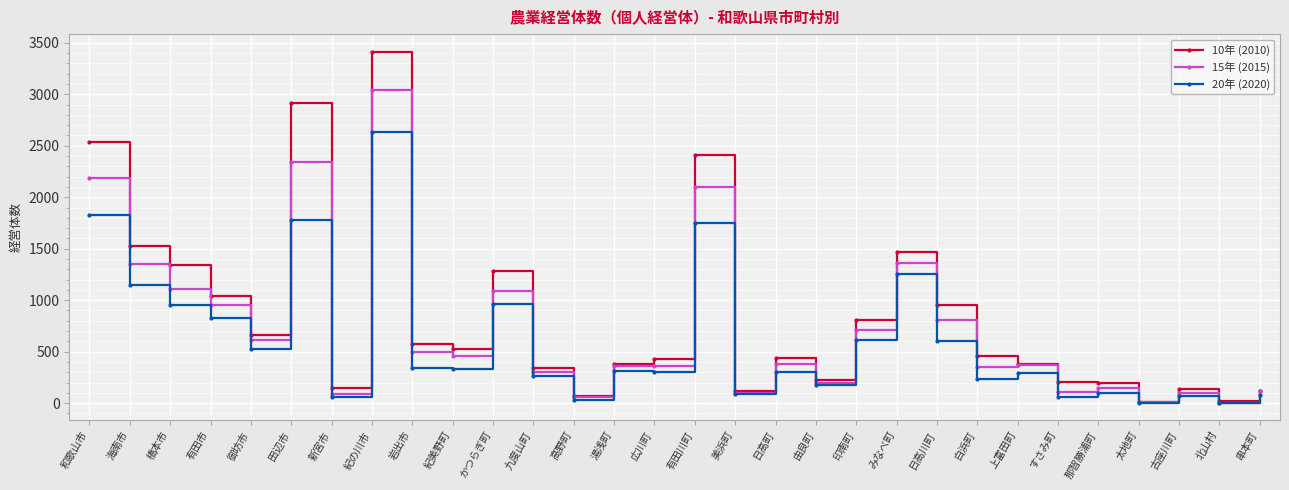

What are all the series names shown in the legend?

10年 (2010), 15年 (2015), 20年 (2020)